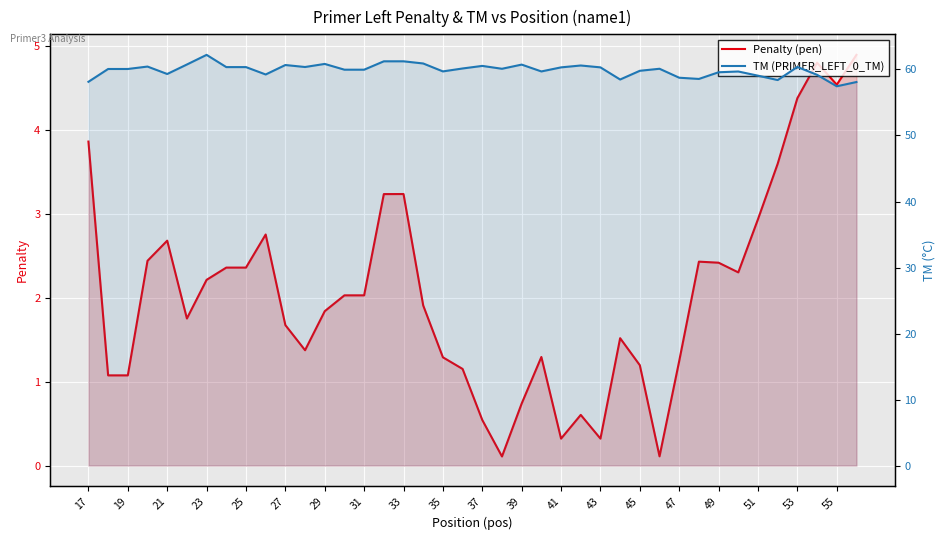

What is the sum of the TM (PRIMER_LEFT_0_TM) values at 28 and 53?

119.5